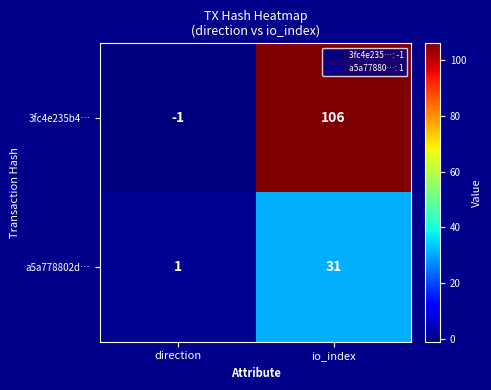

Is it true that a5a778802d… equals 1 at direction?

True